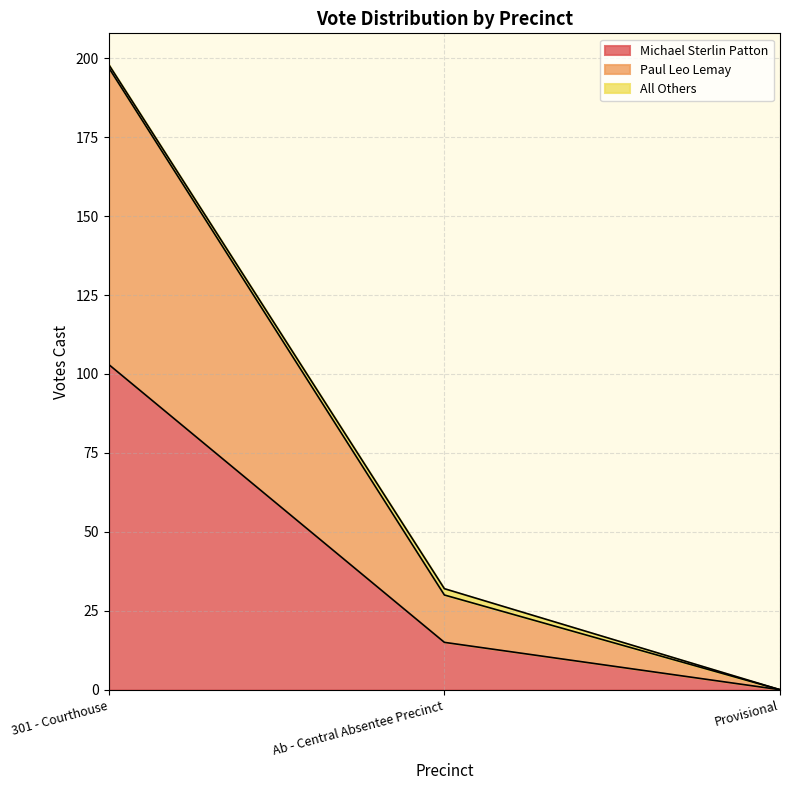

Which category has the highest value in the Michael Sterlin Patton series?

301 - Courthouse